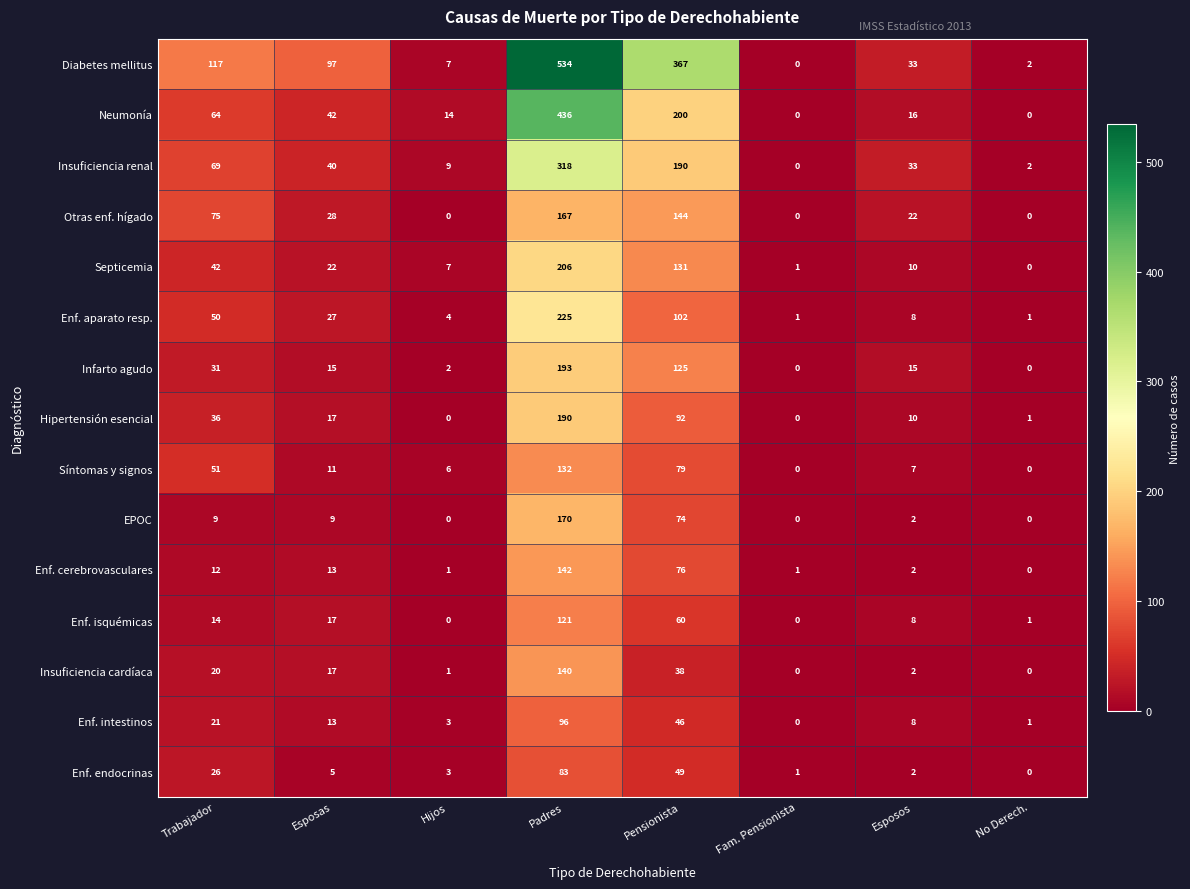

Rank the series at Padres from lowest to highest value.

Enf. endocrinas, Enf. intestinos, Enf. isquémicas, Síntomas y signos, Insuficiencia cardíaca, Enf. cerebrovasculares, Otras enf. hígado, EPOC, Hipertensión esencial, Infarto agudo, Septicemia, Enf. aparato resp., Insuficiencia renal, Neumonía, Diabetes mellitus